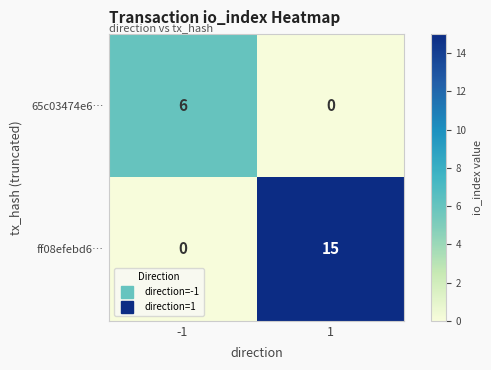

Reading left to right, extract all data points from this chart.

65c03474e6…: 6	0
ff08efebd6…: 0	15